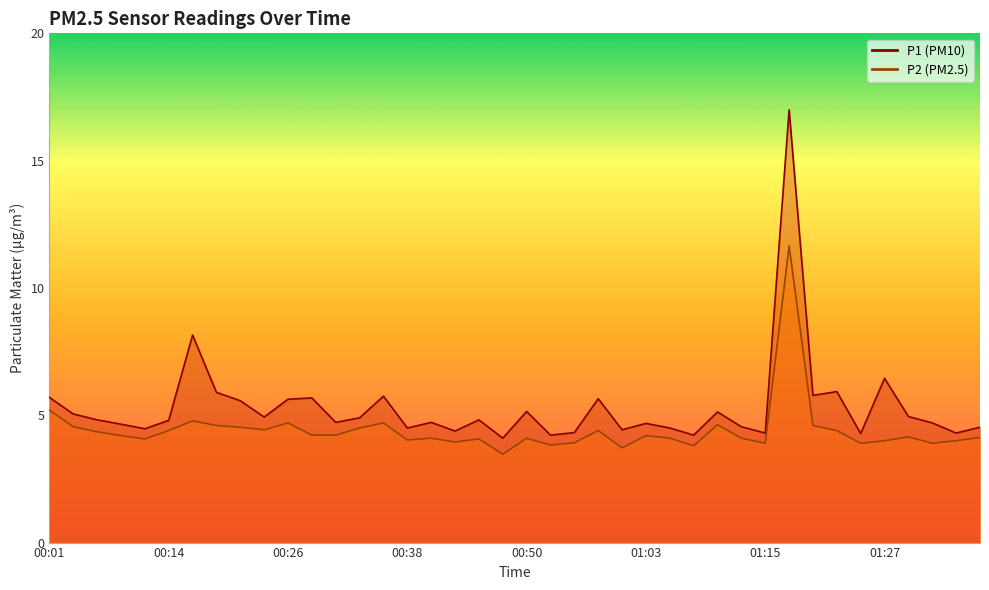

What are all the series names shown in the legend?

P1, P2